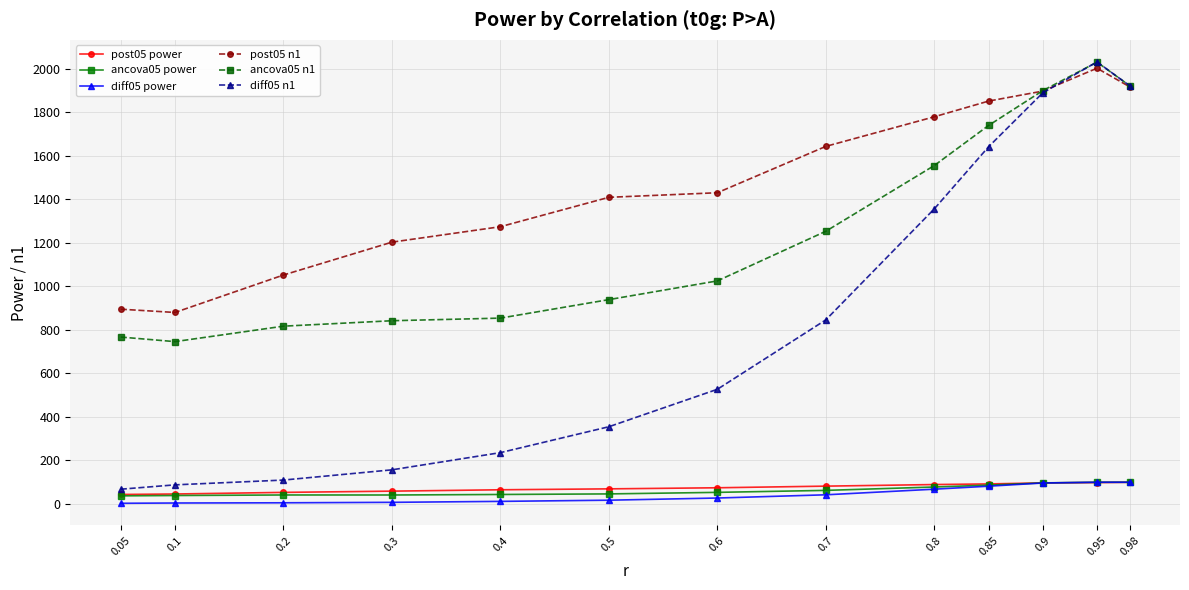

What is the value of the diff05 n1 point at the 9th from the left?

1356.0